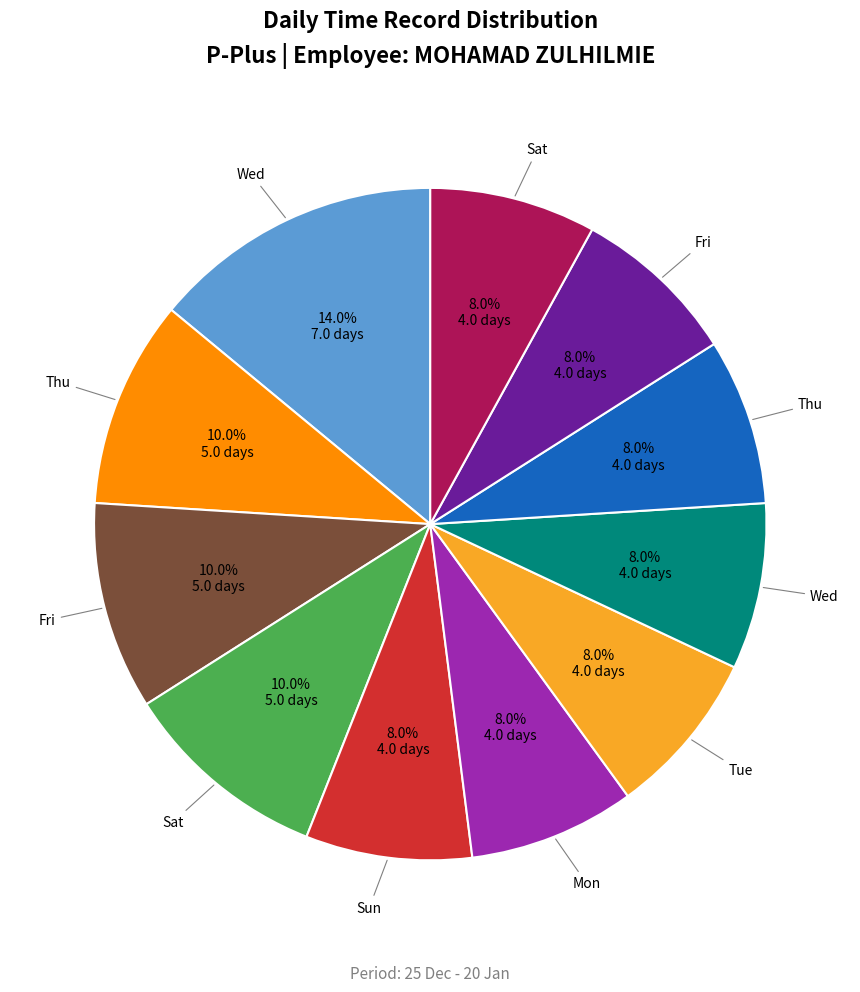

Is there any slice that represents more than half of the pie?

No